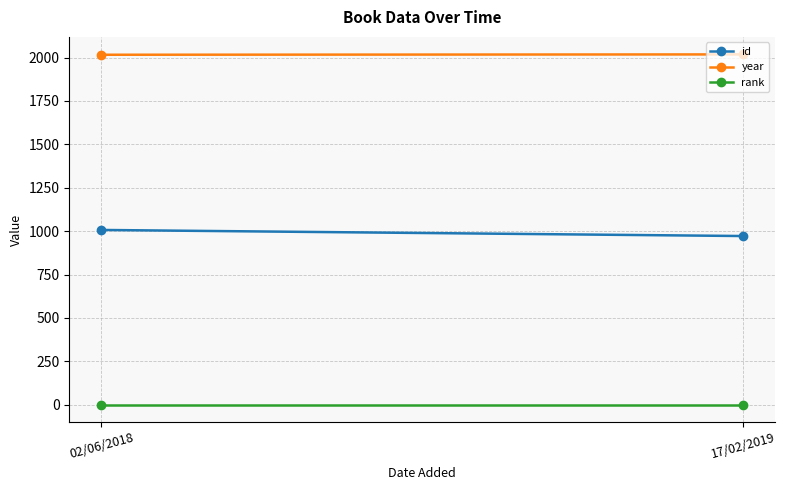

What is the difference between the highest and lowest values at 17/02/2019?

2017